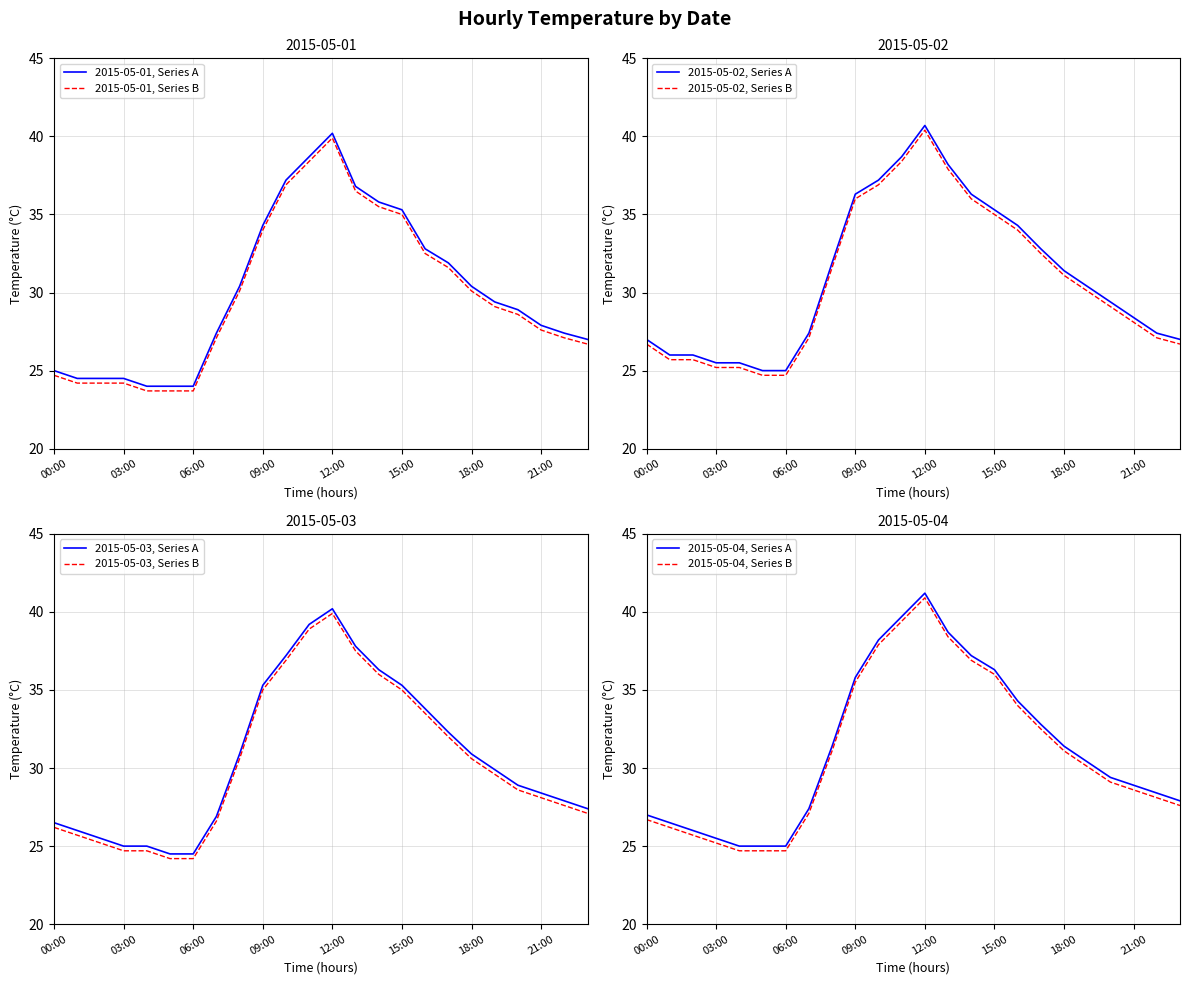

Which series changed the most between 01:00 and 20:00?

2015-05-01